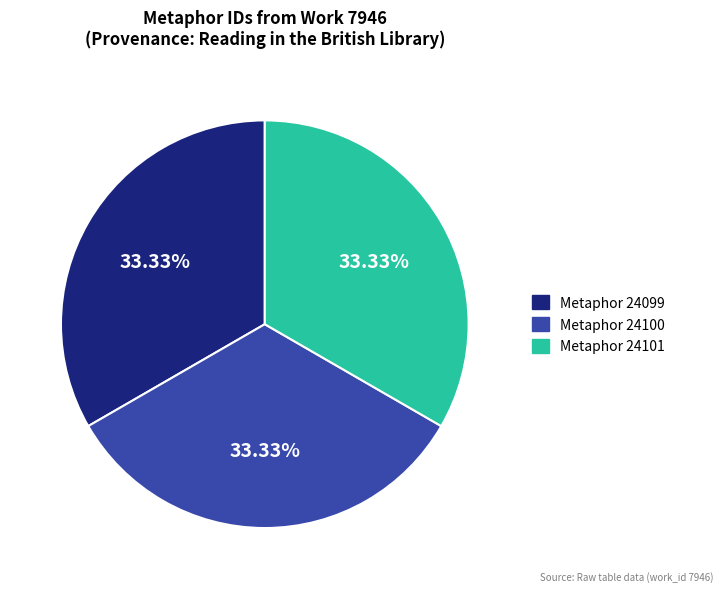

To the nearest percent, what is the average slice percentage?

33%